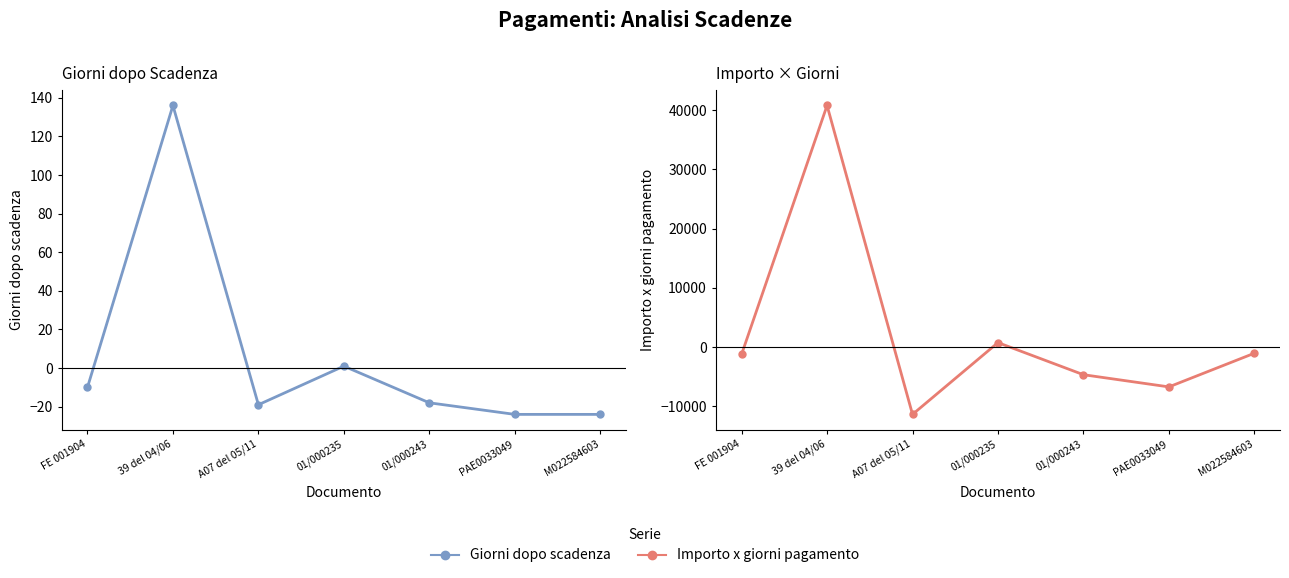

List the series in order of their overall mean, lowest first.

Giorni dopo scadenza, Importo x giorni pagamento